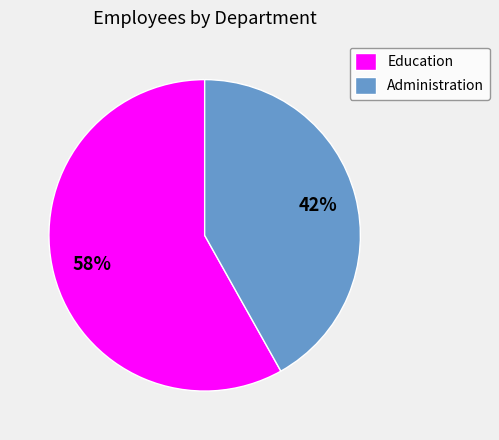

Which slice is the smallest?

Administration